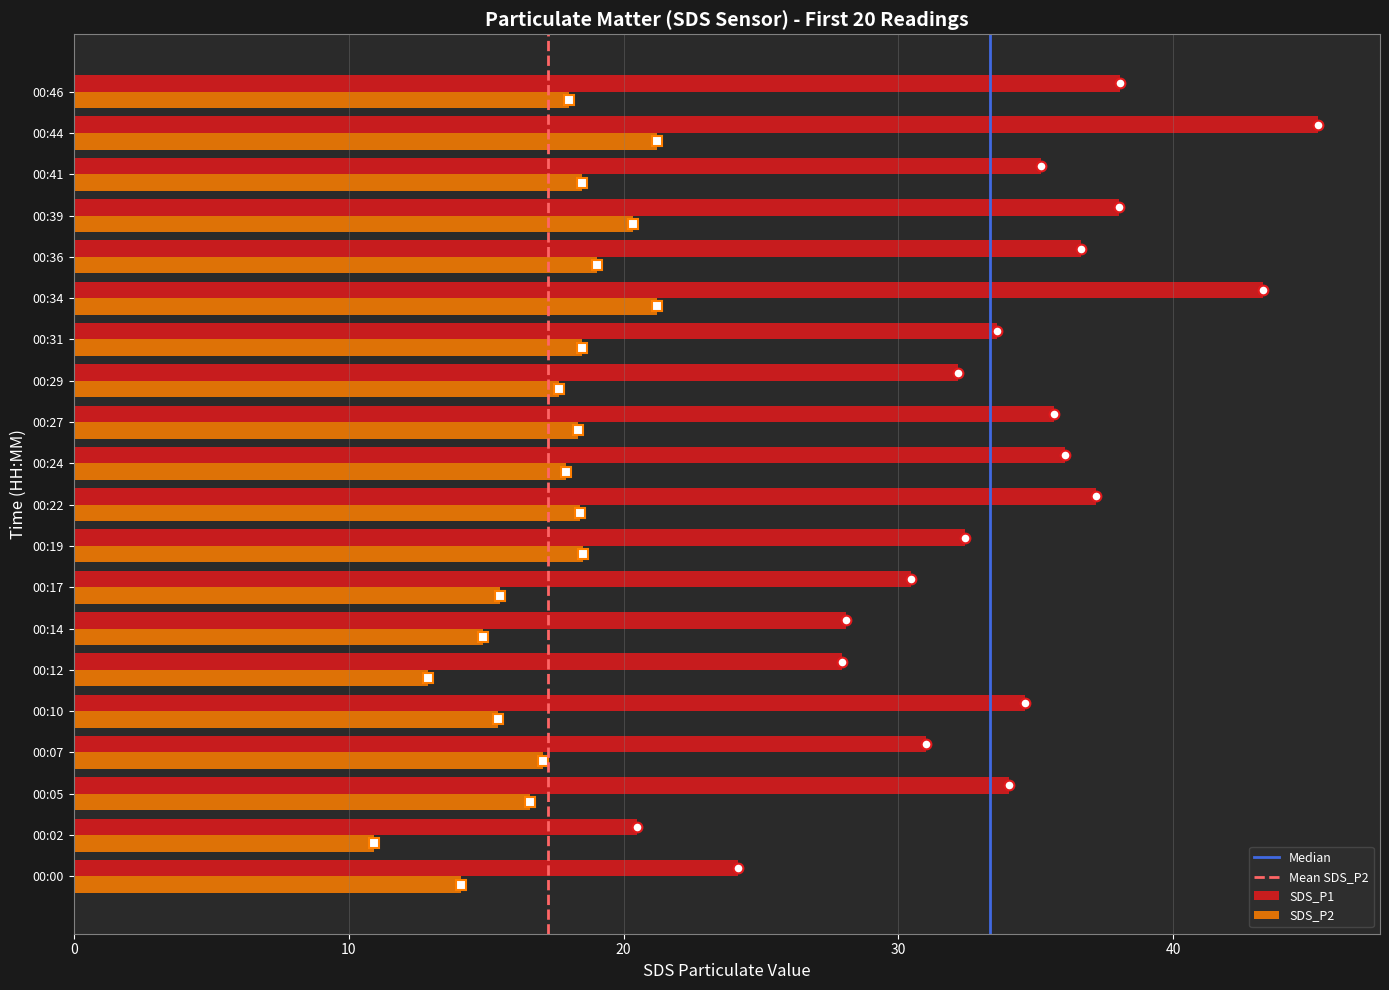

What value does the SDS_P1 series have at 00:19?

32.4